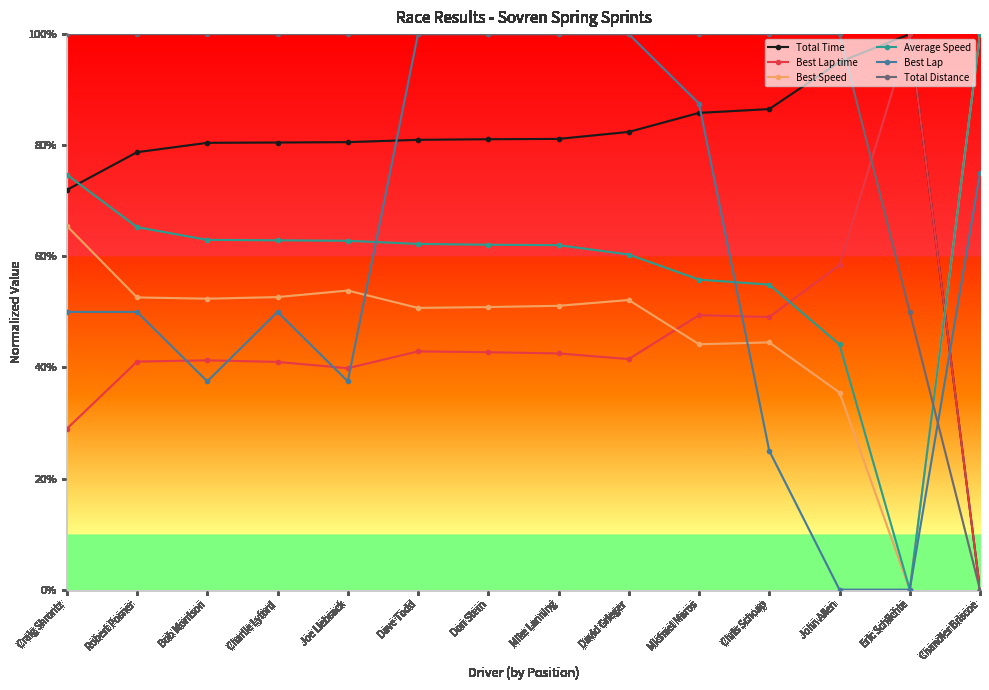

True or false: Best Speed and Average Speed cross at least once.

False